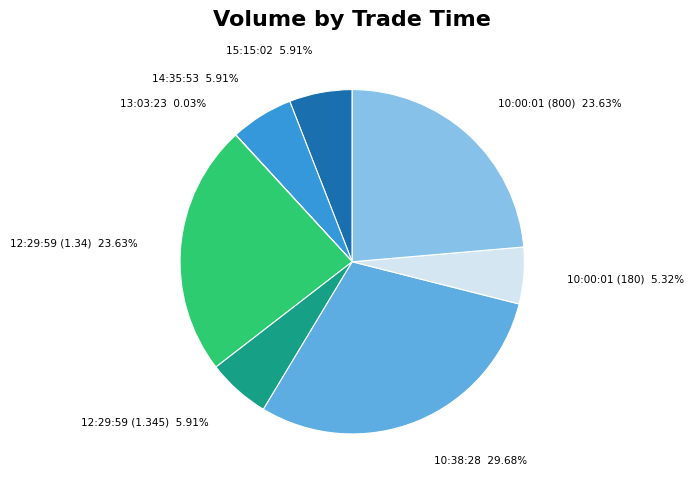

Does any single category account for the majority?

No